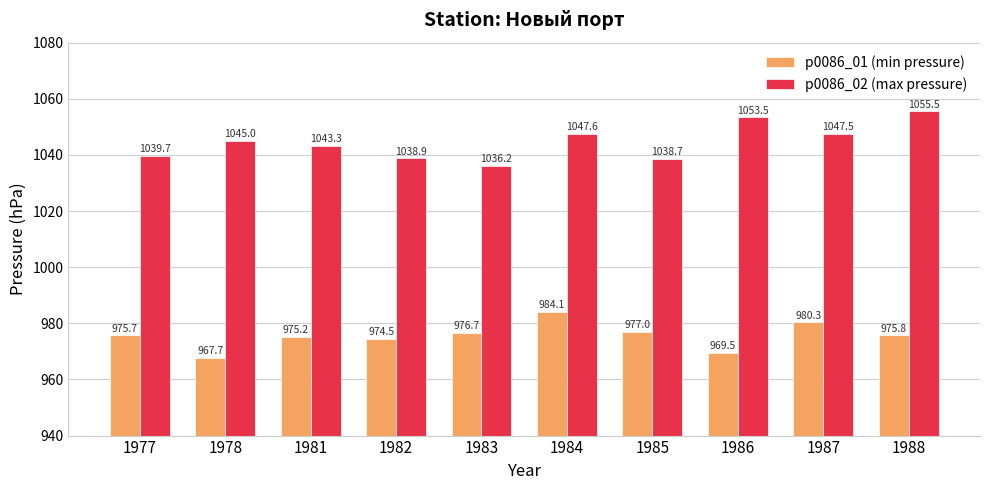

List the series in order of their peak value, lowest first.

p0086_01 (min pressure), p0086_02 (max pressure)